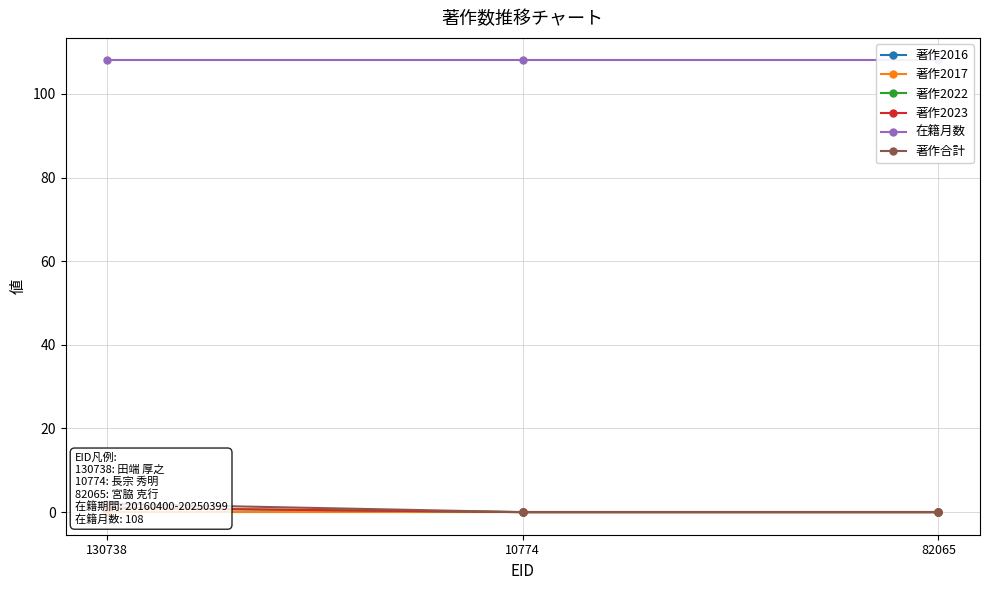

What is the lowest value of the 在籍月数 series?

108